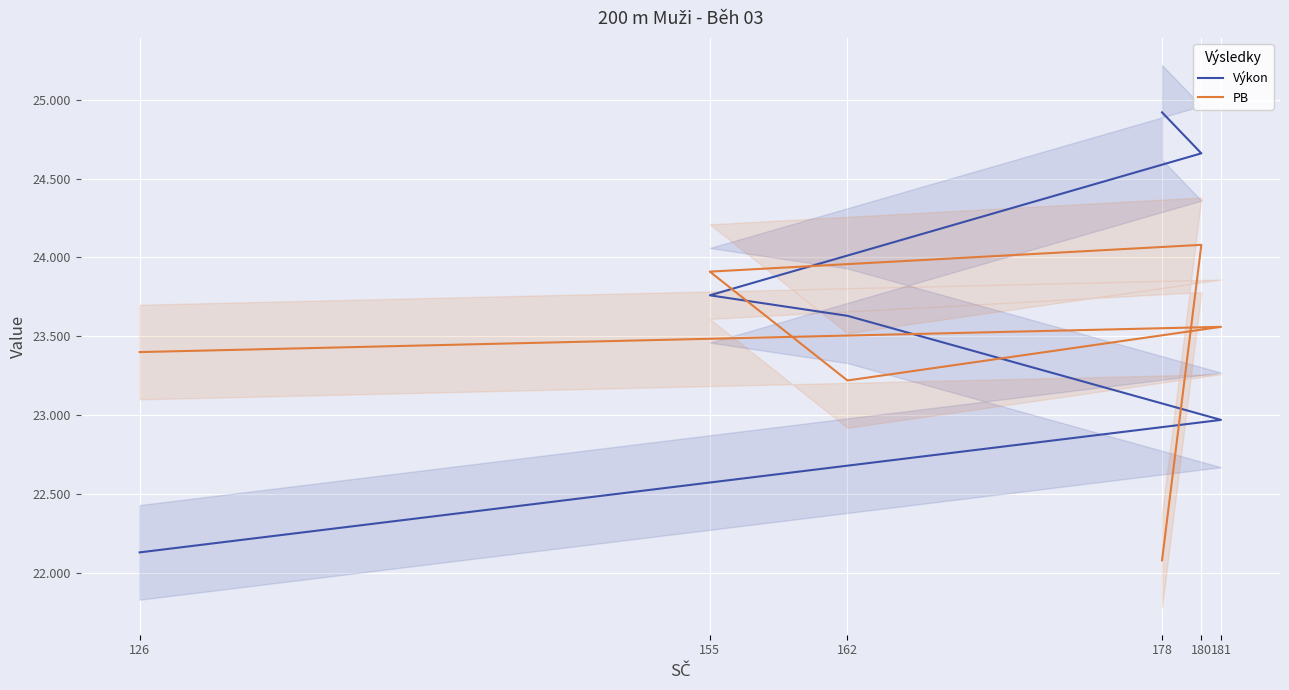

Which series has the largest total across all categories?

Výkon